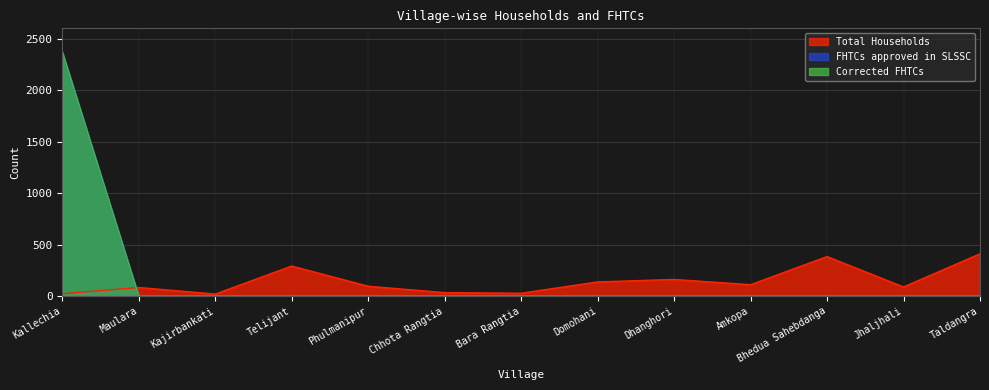

At Maulara, list the series in order from largest to smallest.

Total Households, FHTCs approved in SLSSC, Corrected FHTCs